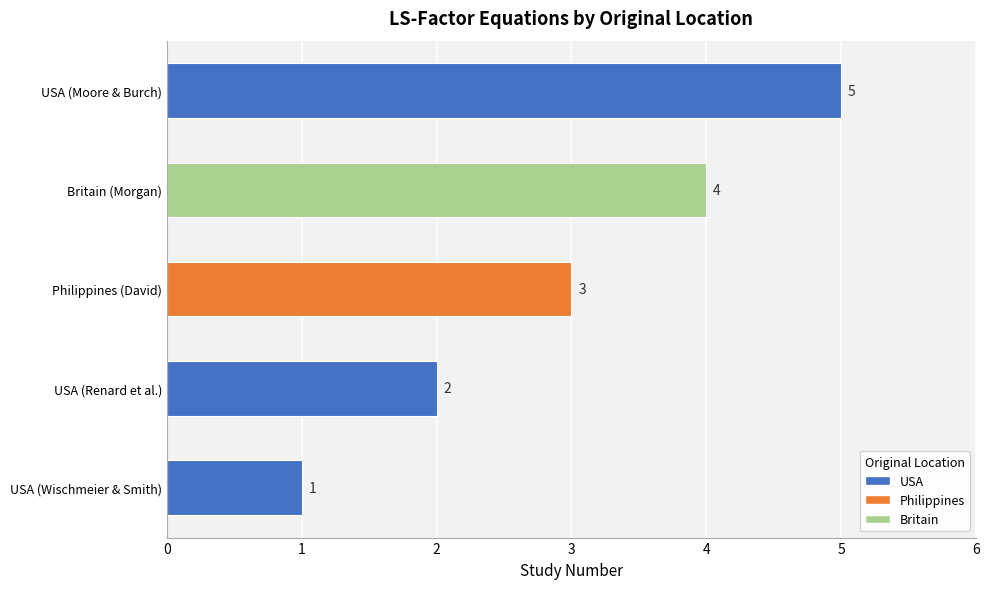

What is the average value?

3